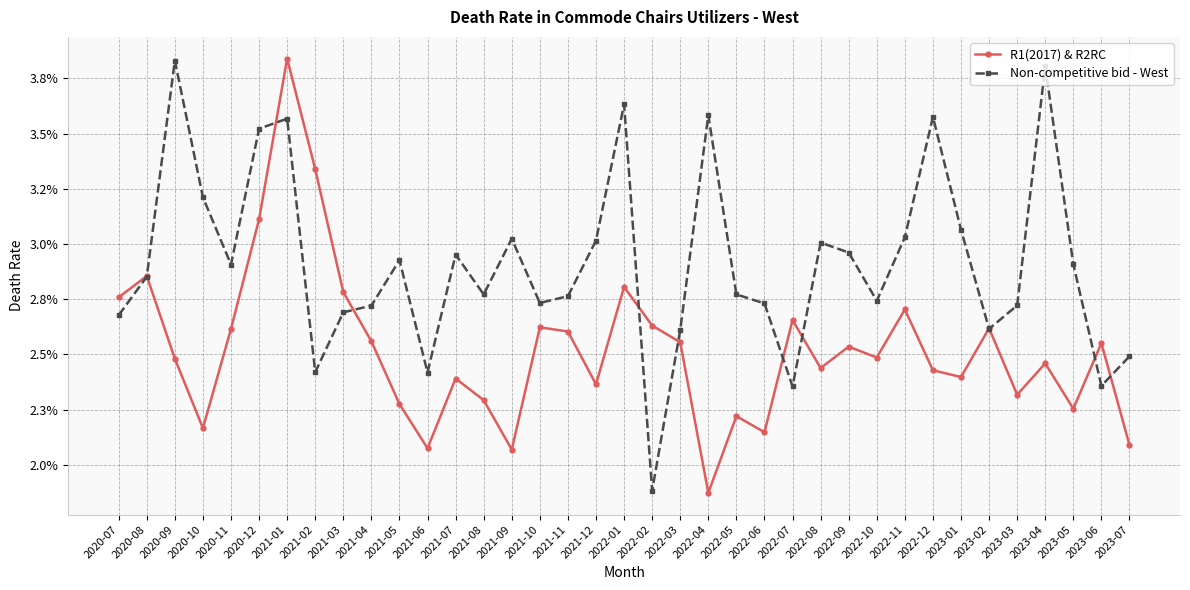

Reading right to left, list all the values displayed in this chart.

R1(2017) & R2RC: 2023-07=0.0	2023-06=0.0	2023-05=0.0	2023-04=0.0	2023-03=0.0	2023-02=0.0	2023-01=0.0	2022-12=0.0	2022-11=0.0	2022-10=0.0	2022-09=0.0	2022-08=0.0	2022-07=0.0	2022-06=0.0	2022-05=0.0	2022-04=0.0	2022-03=0.0	2022-02=0.0	2022-01=0.0	2021-12=0.0	2021-11=0.0	2021-10=0.0	2021-09=0.0	2021-08=0.0	2021-07=0.0	2021-06=0.0	2021-05=0.0	2021-04=0.0	2021-03=0.0	2021-02=0.0	2021-01=0.0	2020-12=0.0	2020-11=0.0	2020-10=0.0	2020-09=0.0	2020-08=0.0	2020-07=0.0
Non-competitive bid - West: 2023-07=0.0	2023-06=0.0	2023-05=0.0	2023-04=0.0	2023-03=0.0	2023-02=0.0	2023-01=0.0	2022-12=0.0	2022-11=0.0	2022-10=0.0	2022-09=0.0	2022-08=0.0	2022-07=0.0	2022-06=0.0	2022-05=0.0	2022-04=0.0	2022-03=0.0	2022-02=0.0	2022-01=0.0	2021-12=0.0	2021-11=0.0	2021-10=0.0	2021-09=0.0	2021-08=0.0	2021-07=0.0	2021-06=0.0	2021-05=0.0	2021-04=0.0	2021-03=0.0	2021-02=0.0	2021-01=0.0	2020-12=0.0	2020-11=0.0	2020-10=0.0	2020-09=0.0	2020-08=0.0	2020-07=0.0